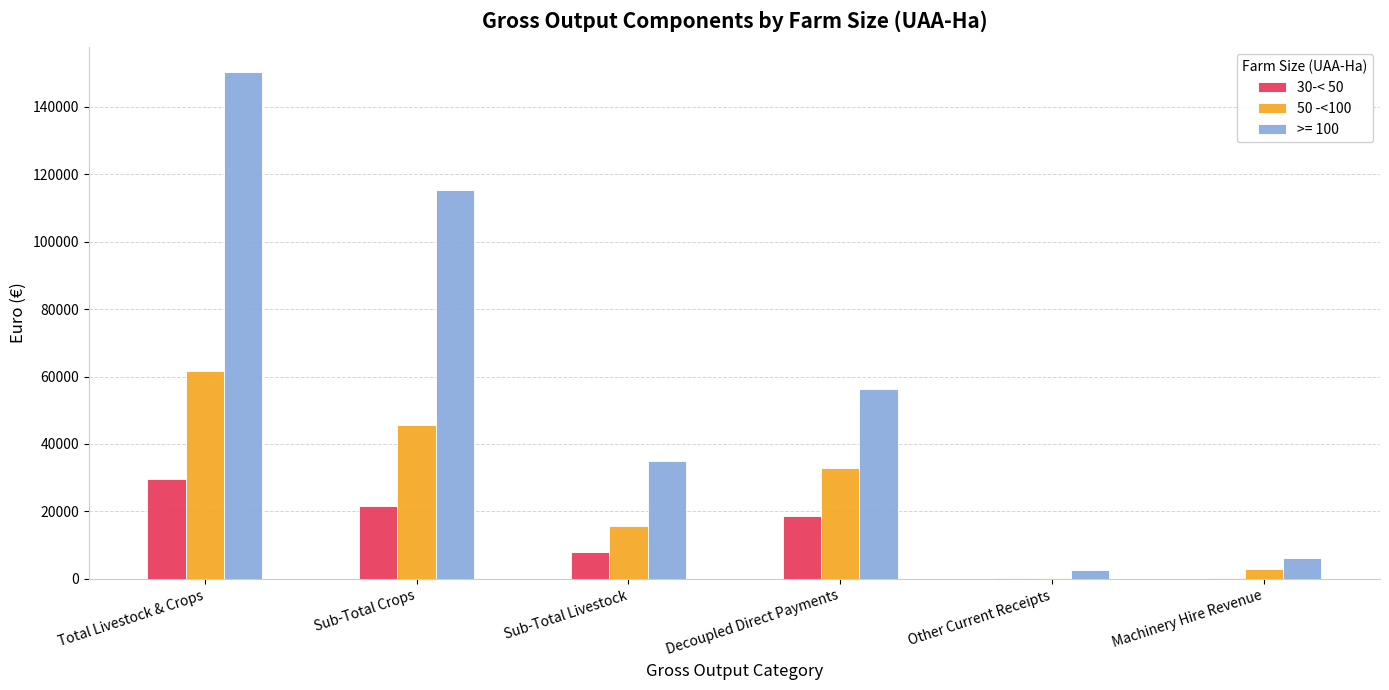

At which category is the sum across all series the highest?

Total Livestock & Crops